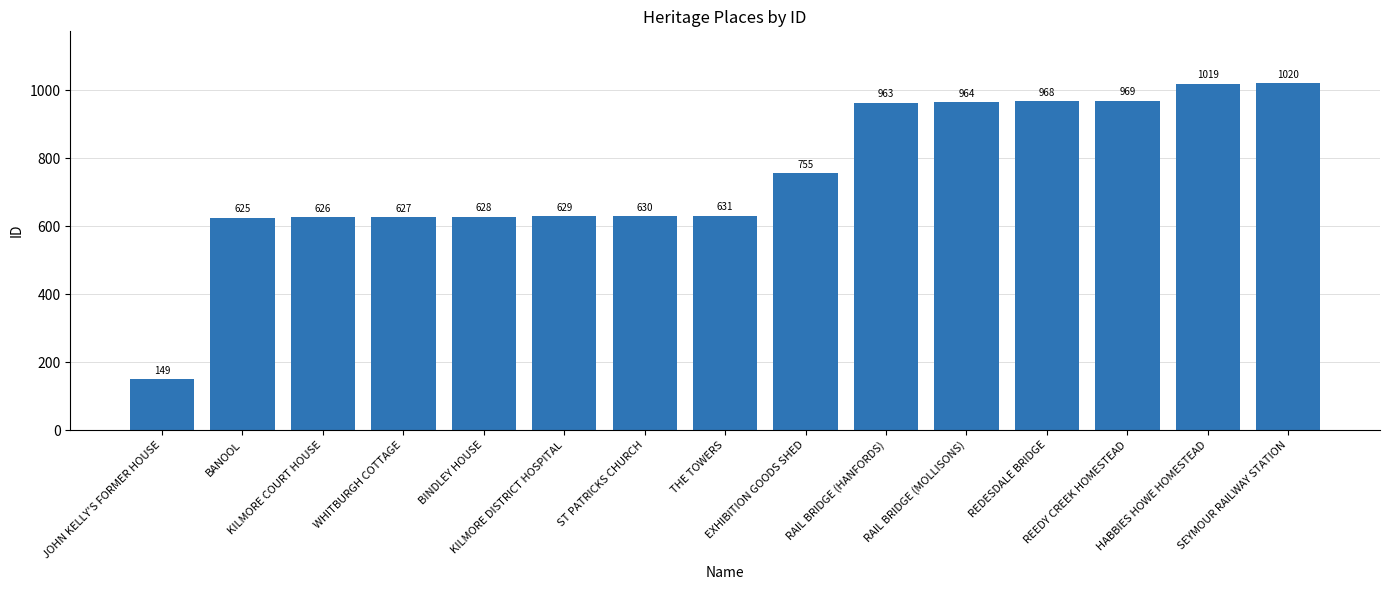

Is it true that the value at HABBIES HOWE HOMESTEAD is 1549?

False